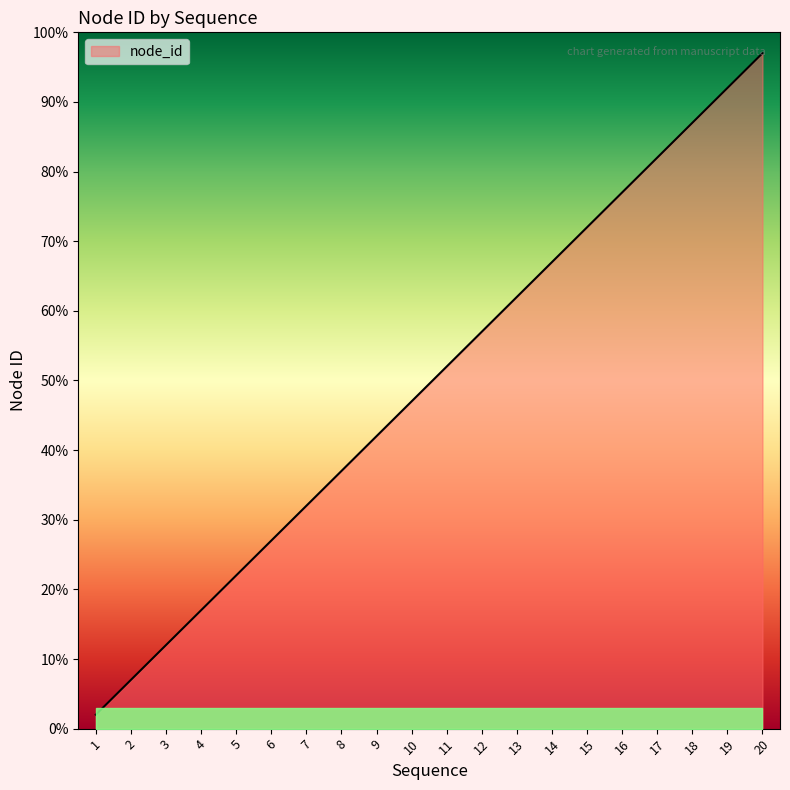

Reading right to left, list all the values displayed in this chart.

97	92	87	82	77	72	67	62	57	52	47	42	37	32	27	22	17	12	7	2